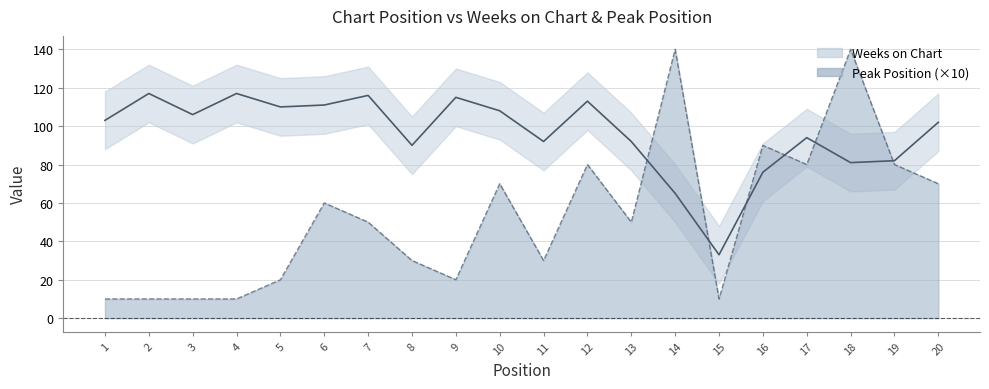

What is the value of the Peak Position point at the 14th from the left?

140